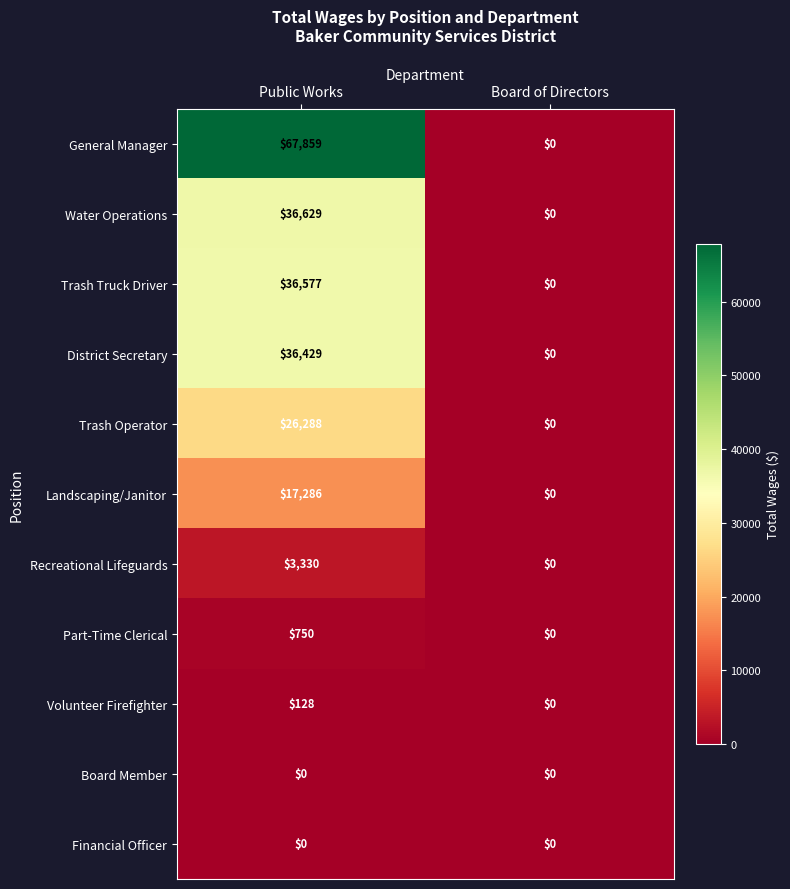

How many data points does each series have?

2